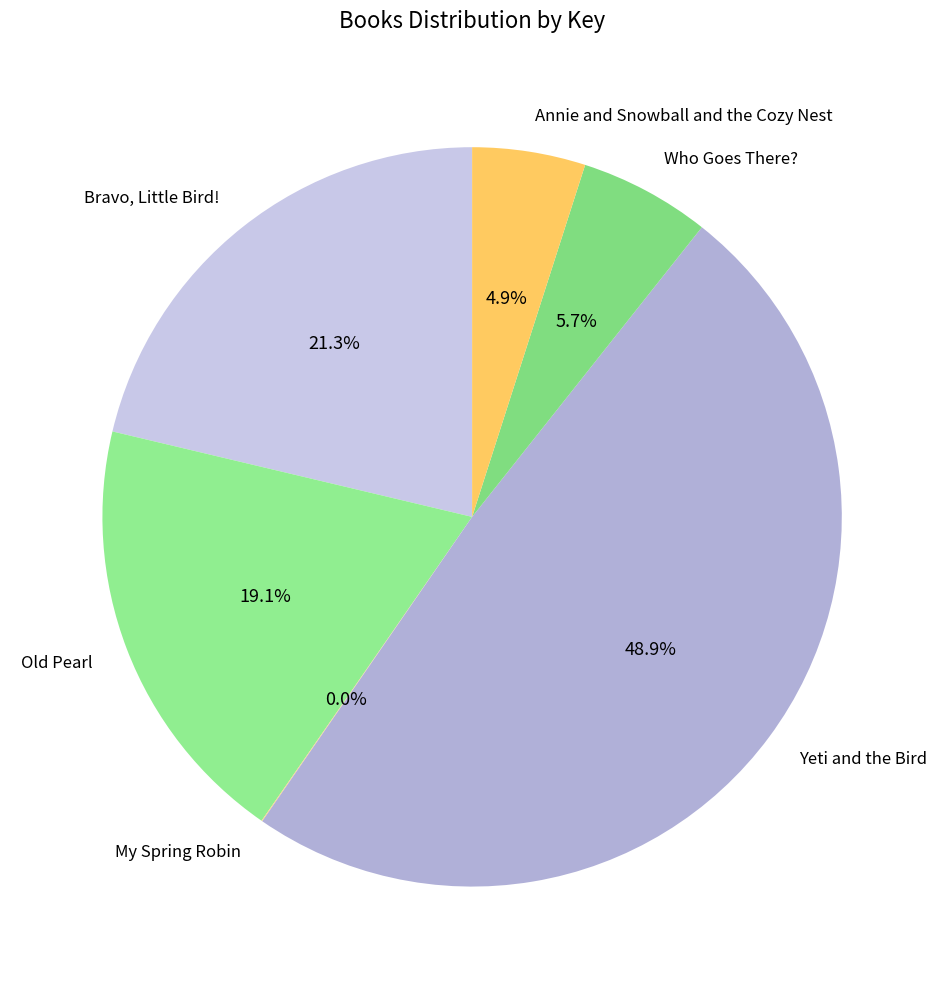

What percentage is NOT represented by Annie and Snowball and the Cozy Nest?

95.1%